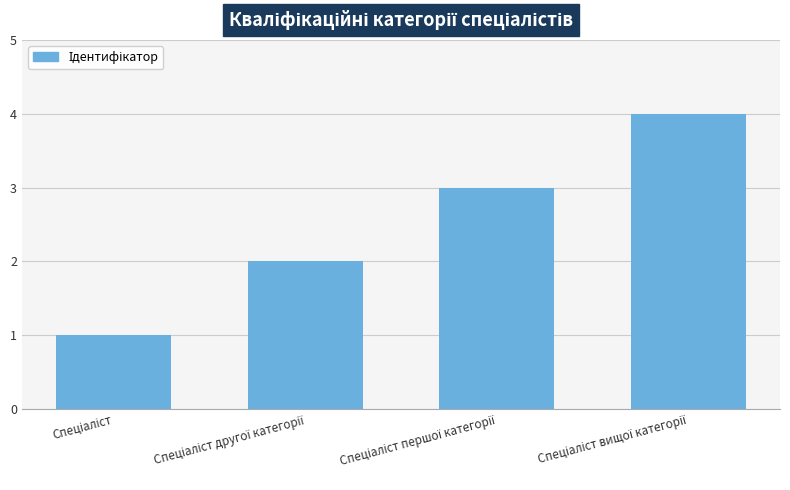

What is the difference between the maximum and minimum values?

3